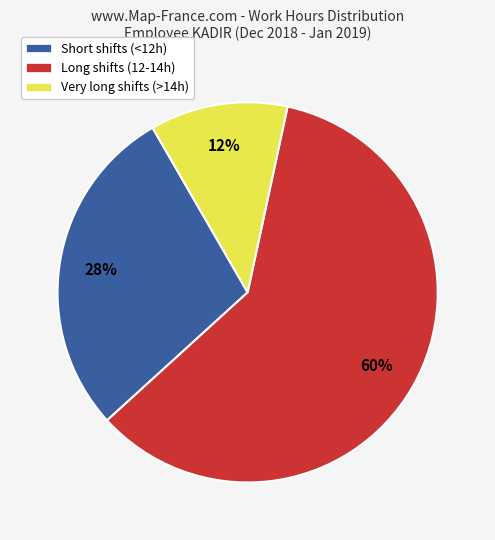

To the nearest percent, what is the difference between the largest and smallest slice percentages?

48%